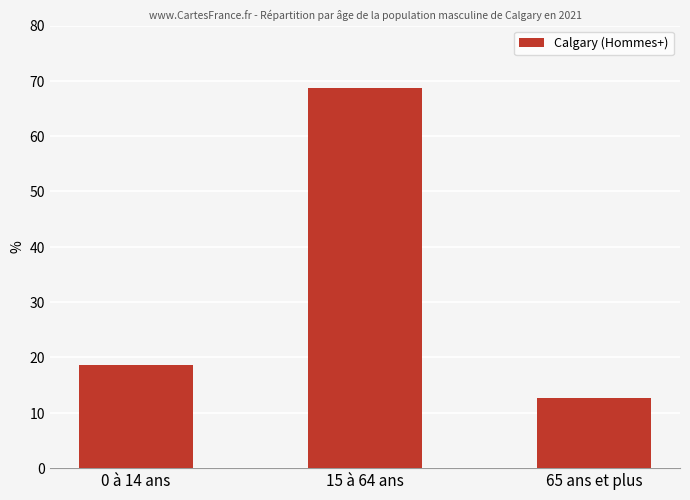

True or false: the data shows 91.9 at 15 à 64 ans.

False